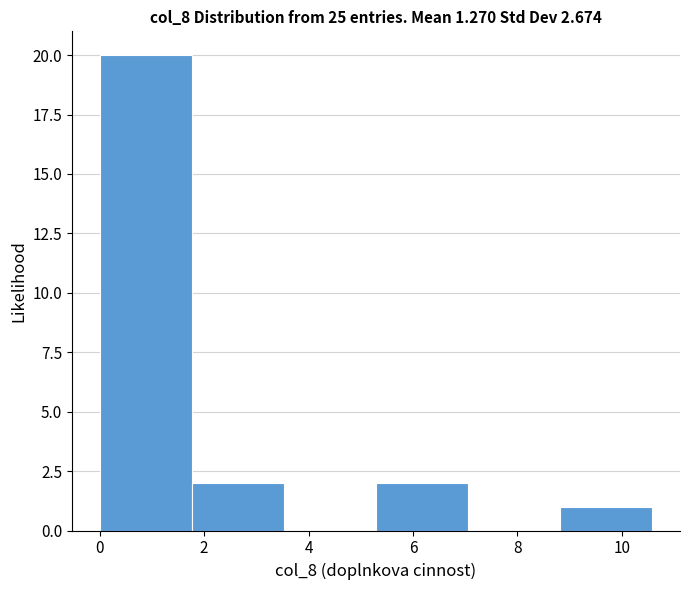

Which range on the x-axis has the tallest bar?

0.0 to 1.8